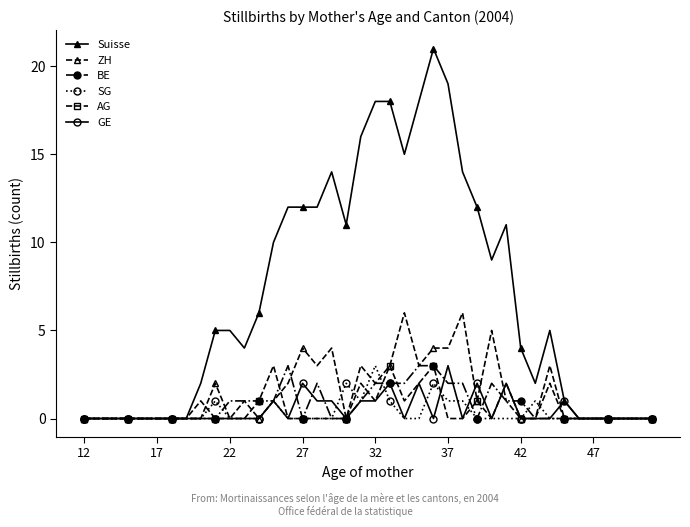

Which series has the largest total across all categories?

Suisse